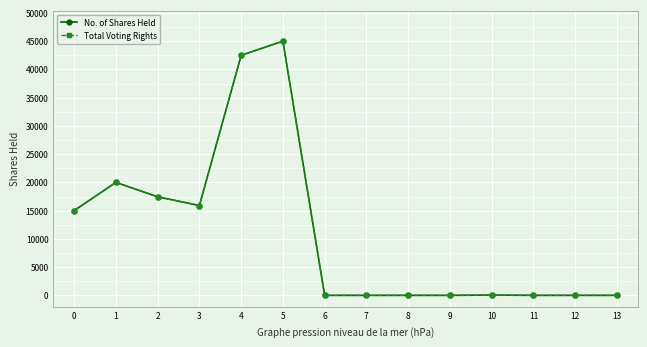

Does the chart have visible grid lines?

Yes